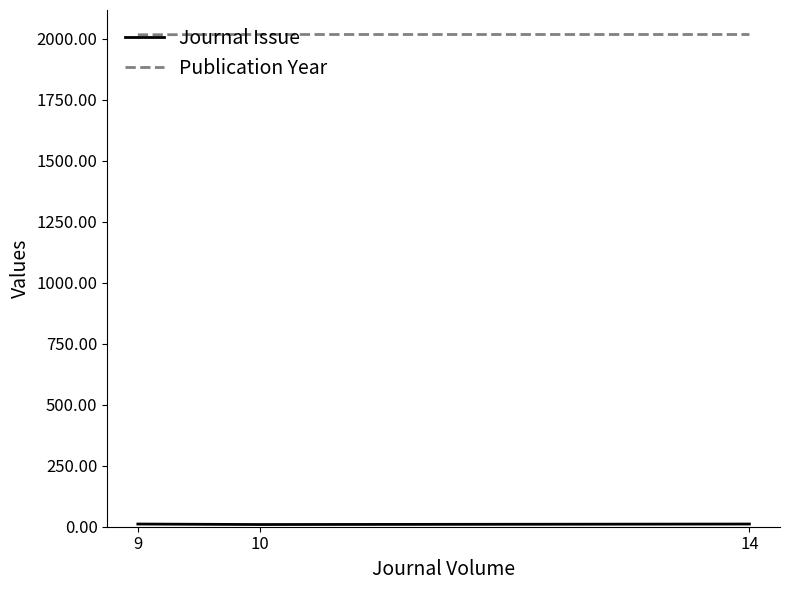

At how many categories does at least one series exceed 475?

3